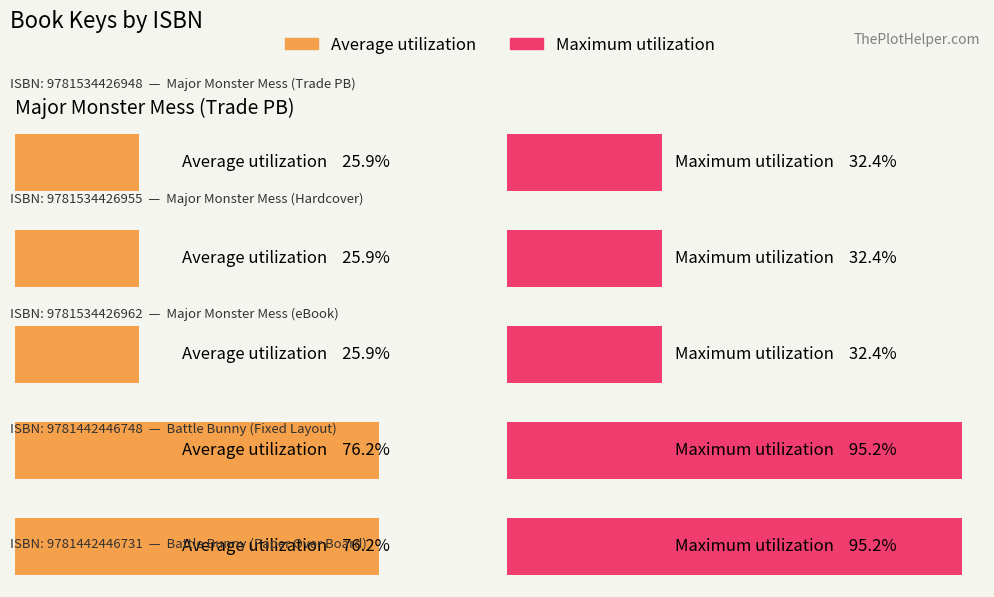

List the labels in order of value, smallest first.

9781534426948, 9781534426955, 9781534426962, 9781442446748, 9781442446731